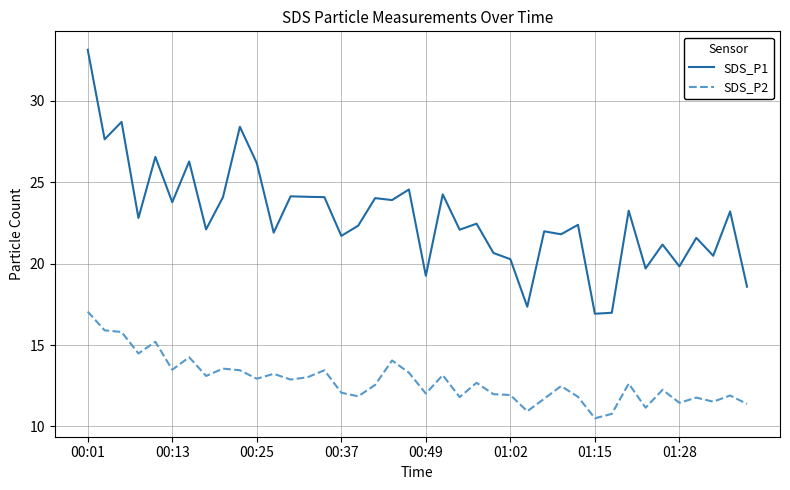

At how many categories does at least one series exceed 26?

7